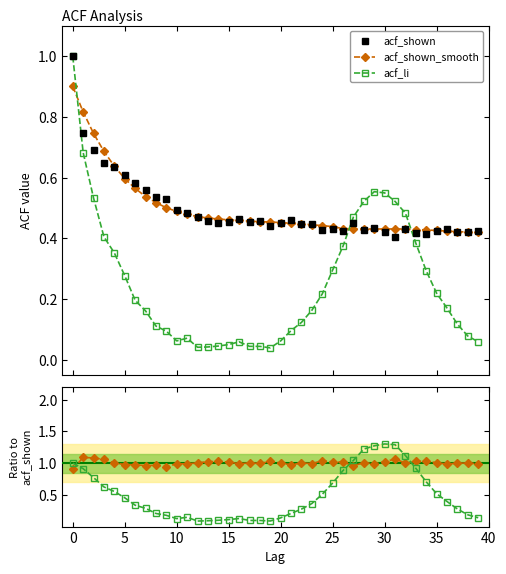

True or false: acf_shown_smooth and acf_li / acf_shown intersect in this chart.

True